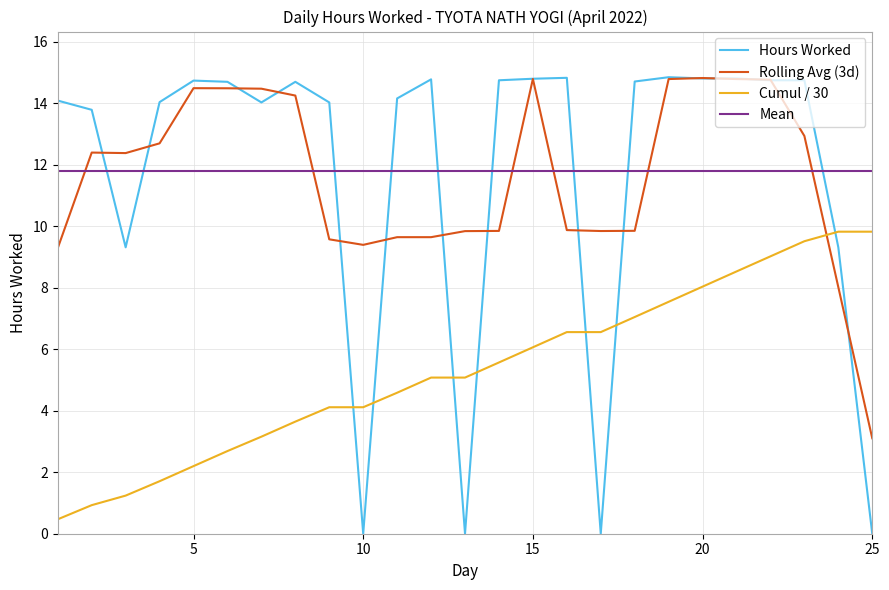

What is the maximum value for Mean?

11.8